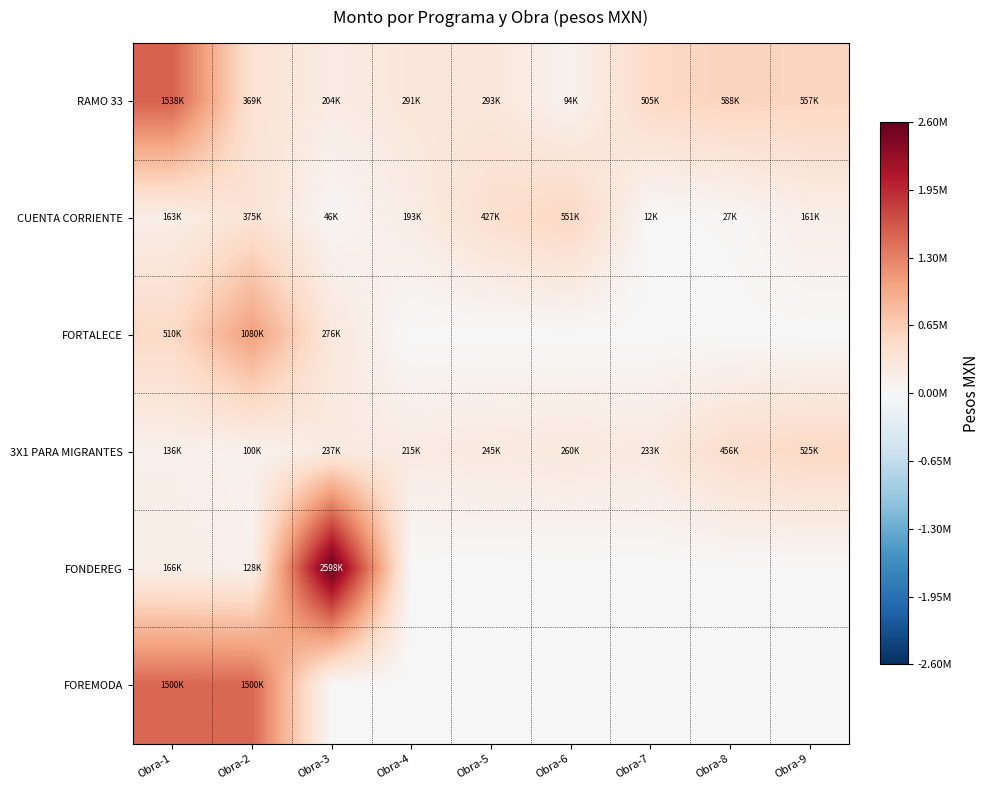

Between Obra-3 and Obra-8, which series saw the biggest shift?

FONDEREG